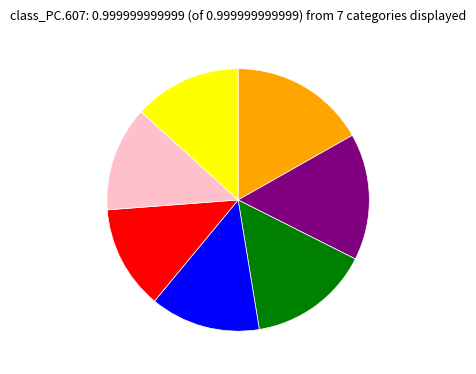

Is there a majority slice in this chart?

No